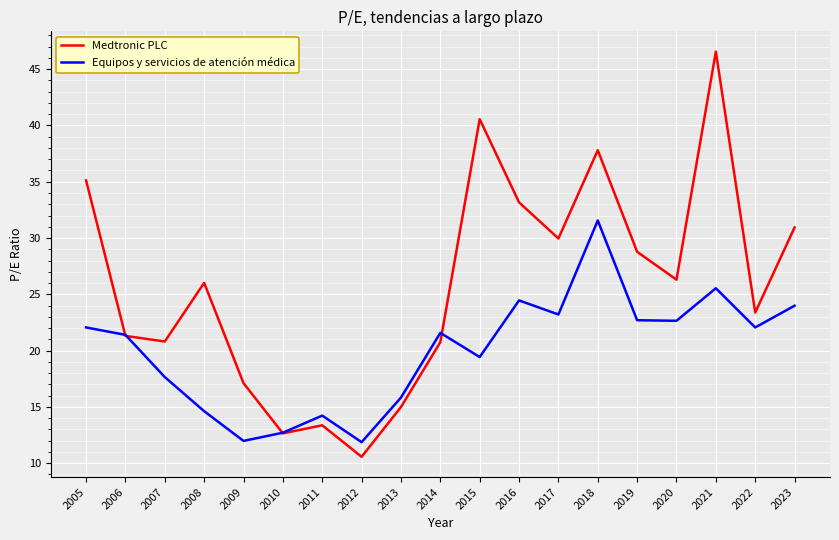

How many distinct data groups are displayed?

2